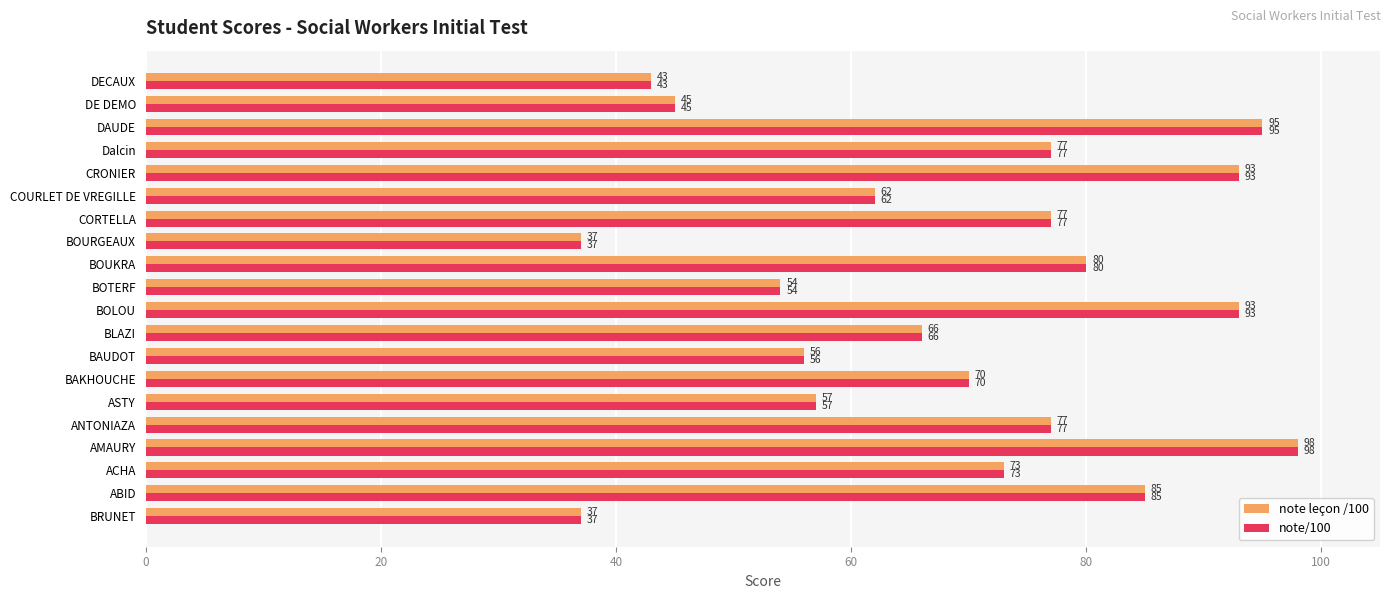

How many distinct data groups are displayed?

2